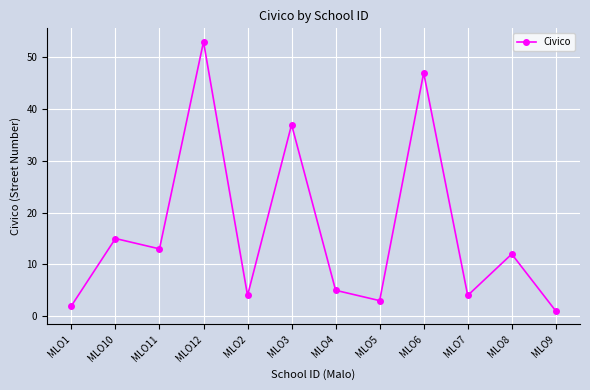

At which category does the chart reach its peak across all series?

MLO12